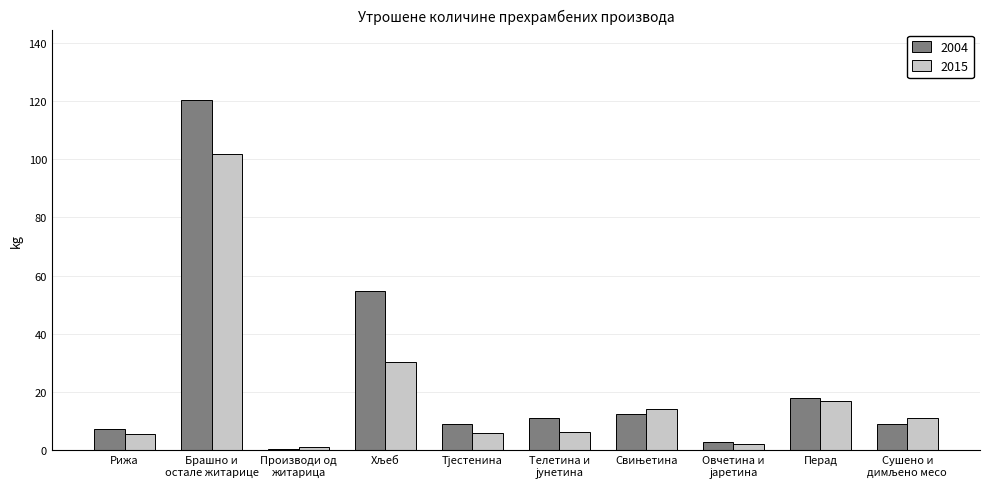

What value does the 2015 series have at Перад?

16.8